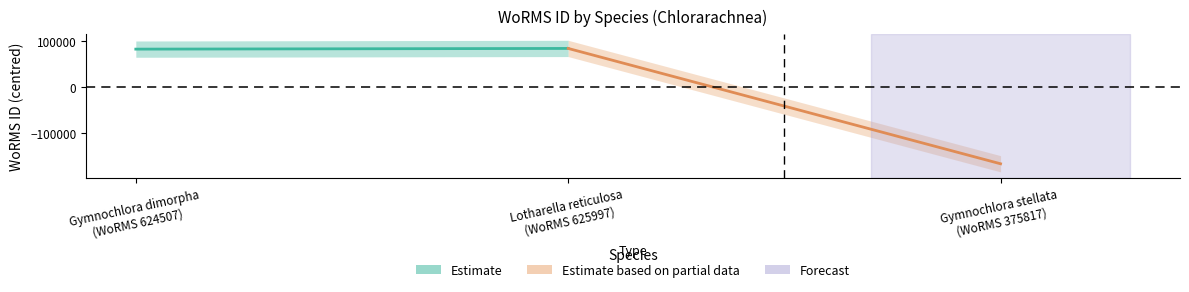

Between Lotharella reticulosa and Gymnochlora stellata, which is larger?

Lotharella reticulosa